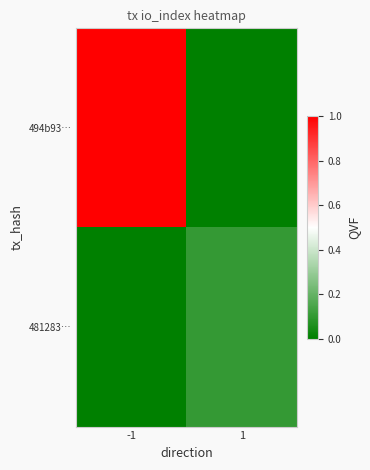

Which has a higher value, 1 or -1?

-1